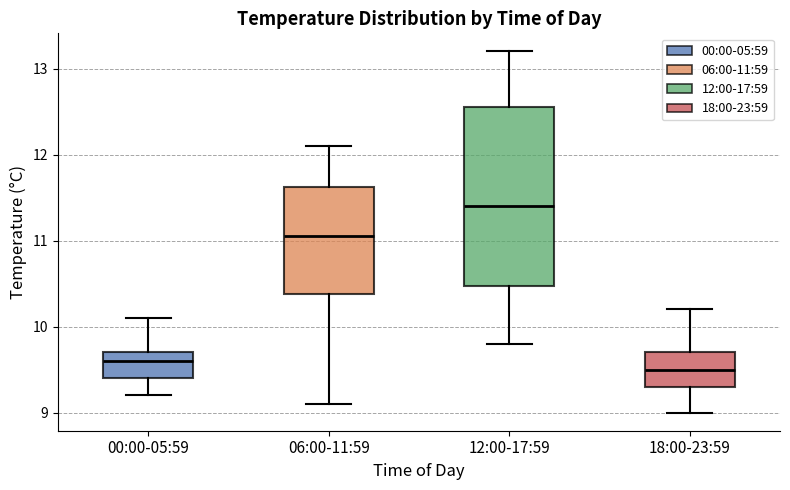

Reading left to right, transcribe this box plot: for each box, give where its median line is, the range the box spans, and where its two whiskers end, as read against the y-axis. The values are not printed on the chart, so give them approximately, as read against the axis.

00:00-05:59: median 9.6, box 9.4 to 9.7, whiskers 9.2 to 10.1
06:00-11:59: median 11.1, box 10.4 to 11.6, whiskers 9.1 to 12.1
12:00-17:59: median 11.4, box 10.5 to 12.6, whiskers 9.8 to 13.2
18:00-23:59: median 9.5, box 9.3 to 9.7, whiskers 9.0 to 10.2